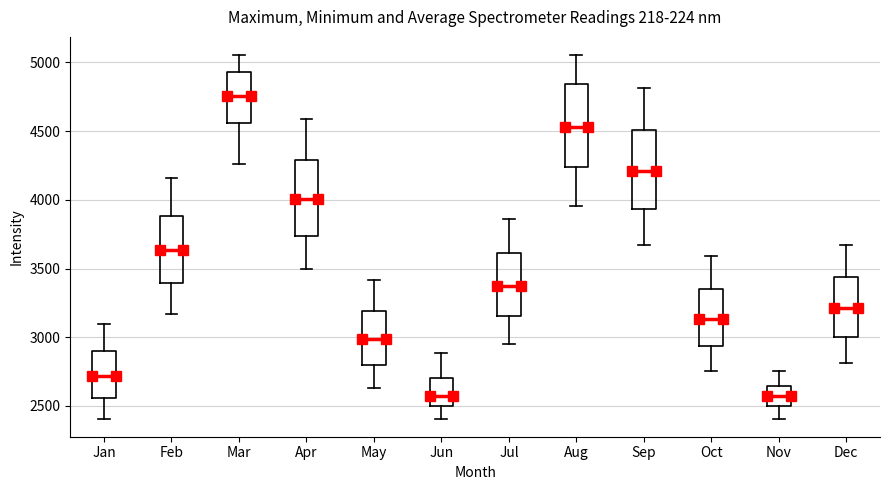

Reading left to right, read every box against the y-axis: the position of its median line, the range the box covers, and the ends of its whiskers. The values are not printed on the chart, so give them approximately, as read against the axis.

Jan: median 2700, box 2550 to 2900, whiskers 2400 to 3100
Feb: median 3650, box 3400 to 3900, whiskers 3150 to 4150
Mar: median 4750, box 4550 to 4950, whiskers 4250 to 5050
Apr: median 4000, box 3750 to 4300, whiskers 3500 to 4600
May: median 3000, box 2800 to 3200, whiskers 2650 to 3400
Jun: median 2550, box 2500 to 2700, whiskers 2400 to 2900
Jul: median 3350, box 3150 to 3600, whiskers 2950 to 3850
Aug: median 4550, box 4250 to 4850, whiskers 3950 to 5050
Sep: median 4200, box 3950 to 4500, whiskers 3650 to 4800
Oct: median 3150, box 2950 to 3350, whiskers 2750 to 3600
Nov: median 2550, box 2500 to 2650, whiskers 2400 to 2750
Dec: median 3200, box 3000 to 3450, whiskers 2800 to 3650